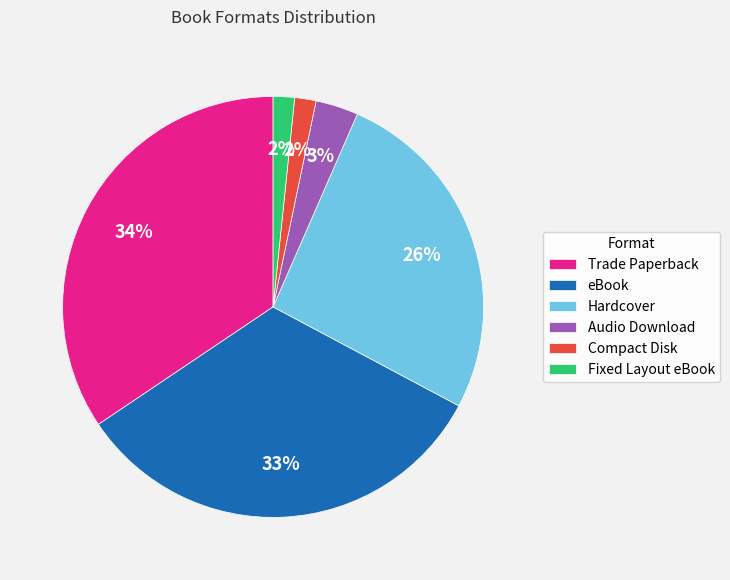

To the nearest percent, what is the difference between the Compact Disk and eBook slice percentages?

31%